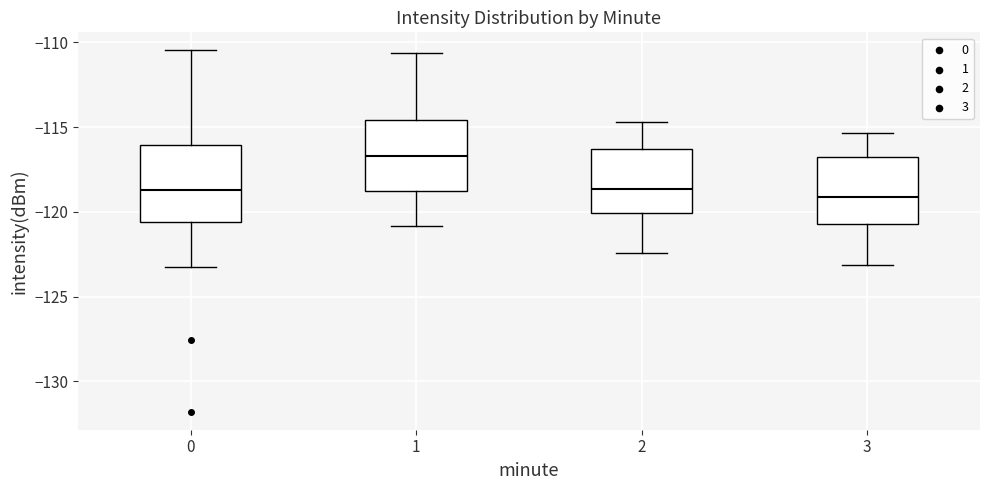

Reading left to right, read every box against the y-axis: the position of its median line, the range the box covers, and the ends of its whiskers. The values are not printed on the chart, so give them approximately, as read against the axis.

0: median -118.5, box -120.5 to -116.0, whiskers -123.0 to -110.5
1: median -116.5, box -119.0 to -114.5, whiskers -121.0 to -110.5
2: median -118.5, box -120.0 to -116.5, whiskers -122.5 to -114.5
3: median -119.0, box -120.5 to -116.5, whiskers -123.0 to -115.5